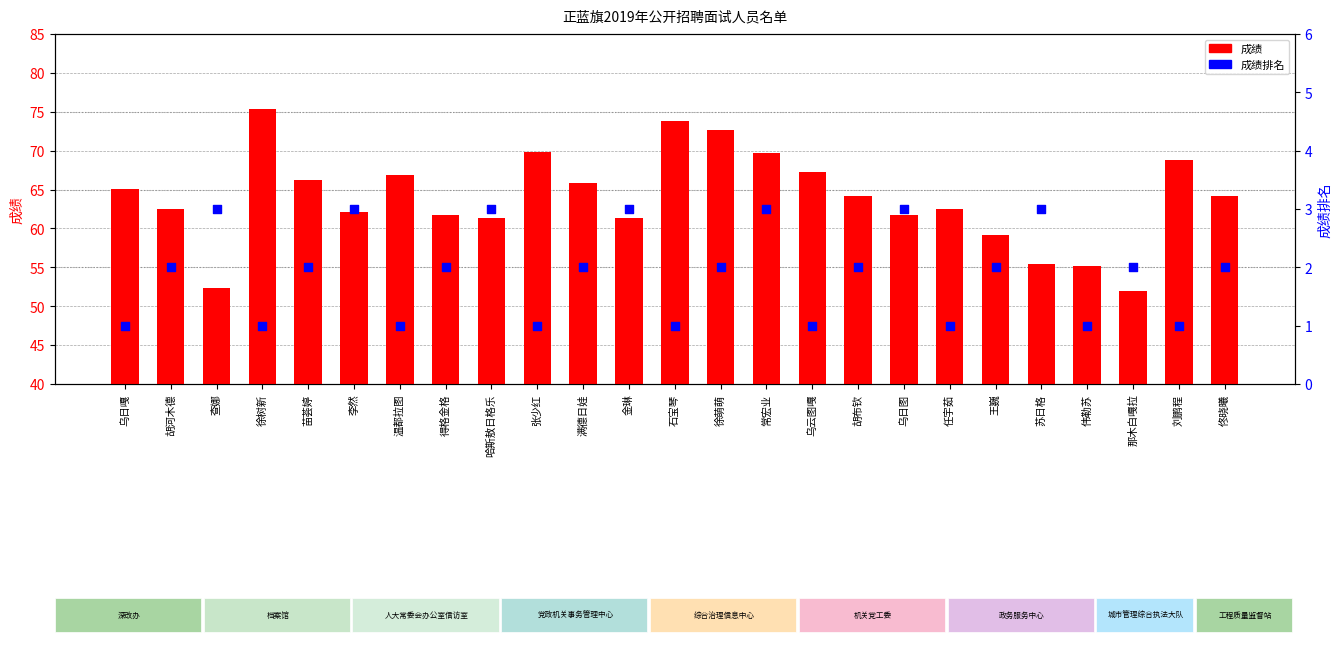

At how many categories does at least one series exceed 52?

24